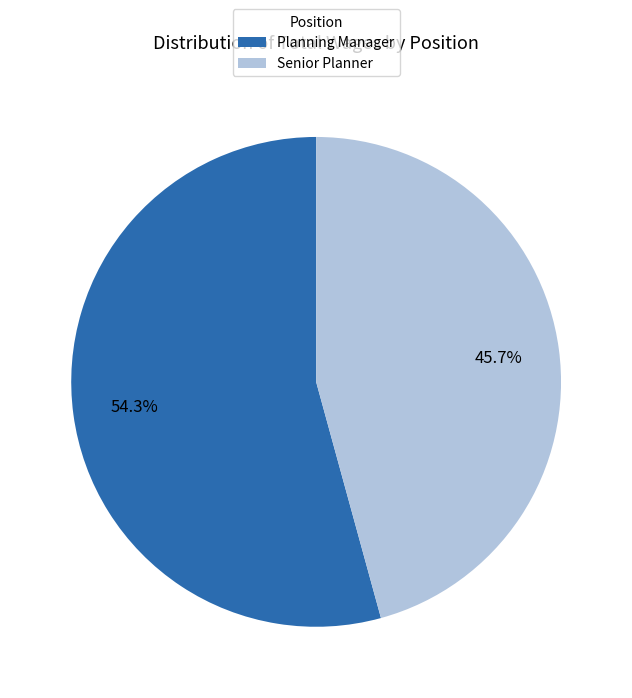

How many segments does this pie chart have?

2